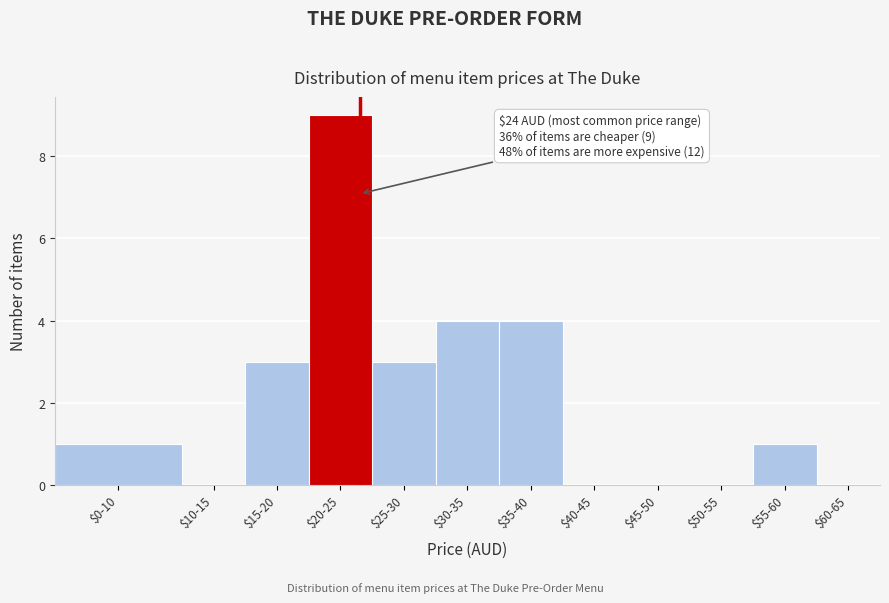

Is it true that the value at $20-25 is 9?

True